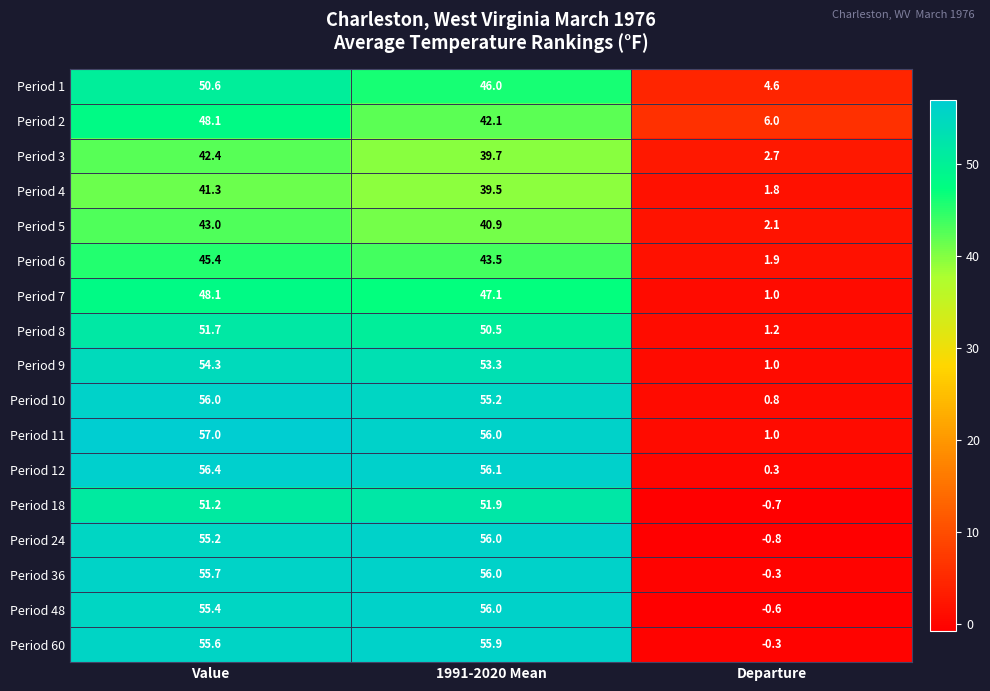

Read the Period 9 value at Departure.

1.0